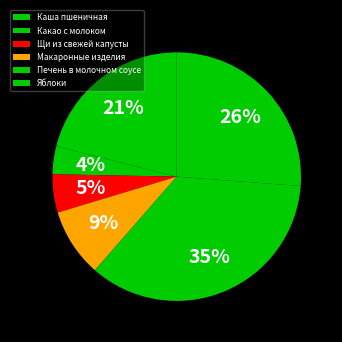

Rank the categories by value from highest to lowest.

Печень в молочном соусе, Яблоки, Каша пшеничная, Макаронные изделия, Щи из свежей капусты, Какао с молоком